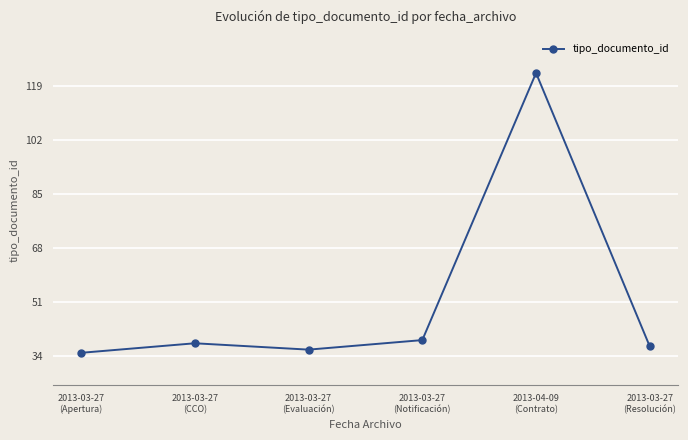

Reading left to right, list all the values displayed in this chart.

35	38	36	39	123	37